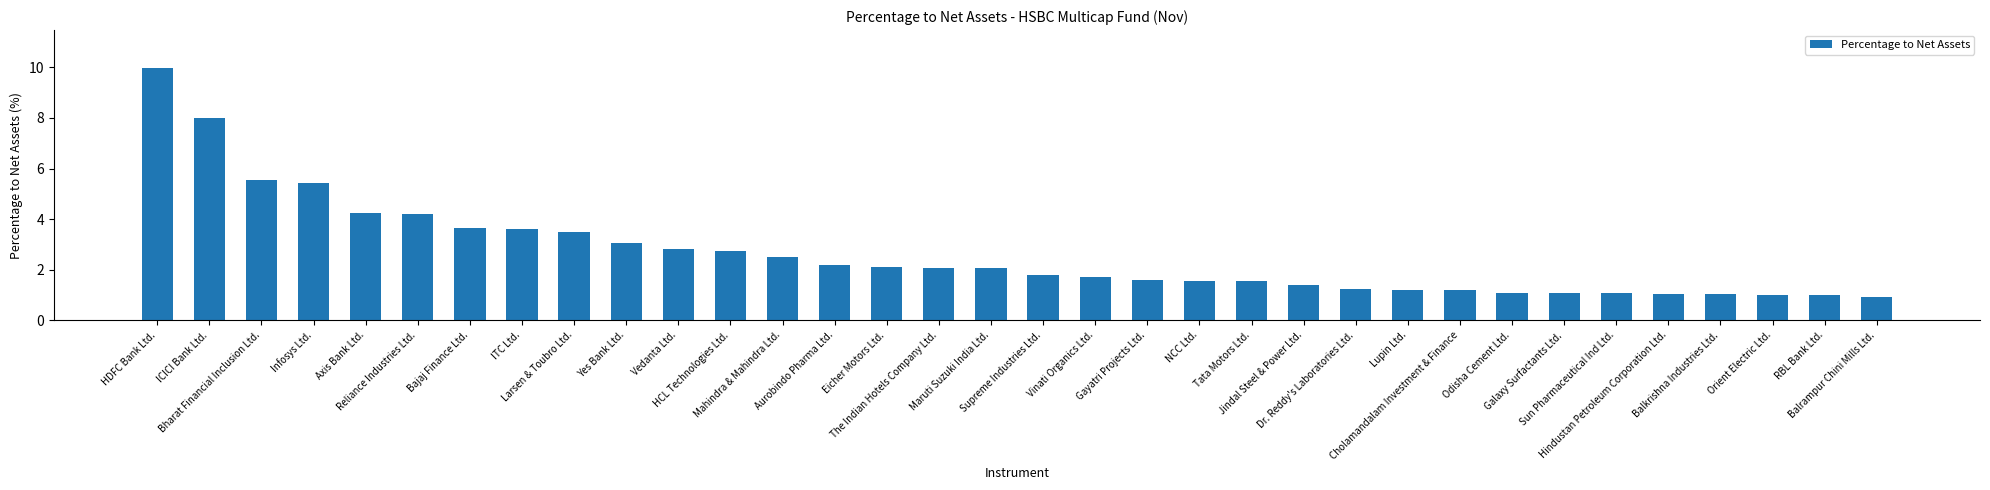

What is the value of the 6th bar from the left?

4.2